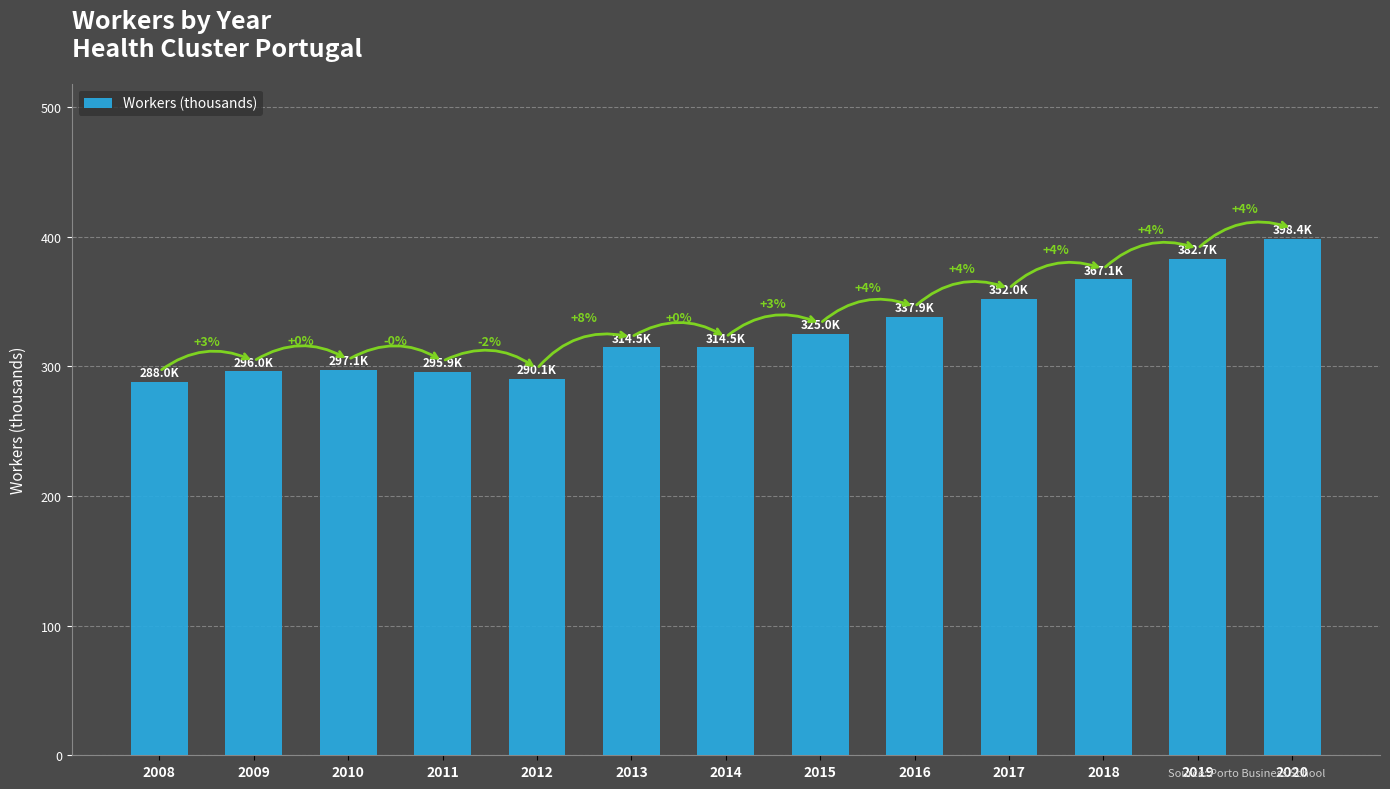

Where does the data first go above 314?

2013